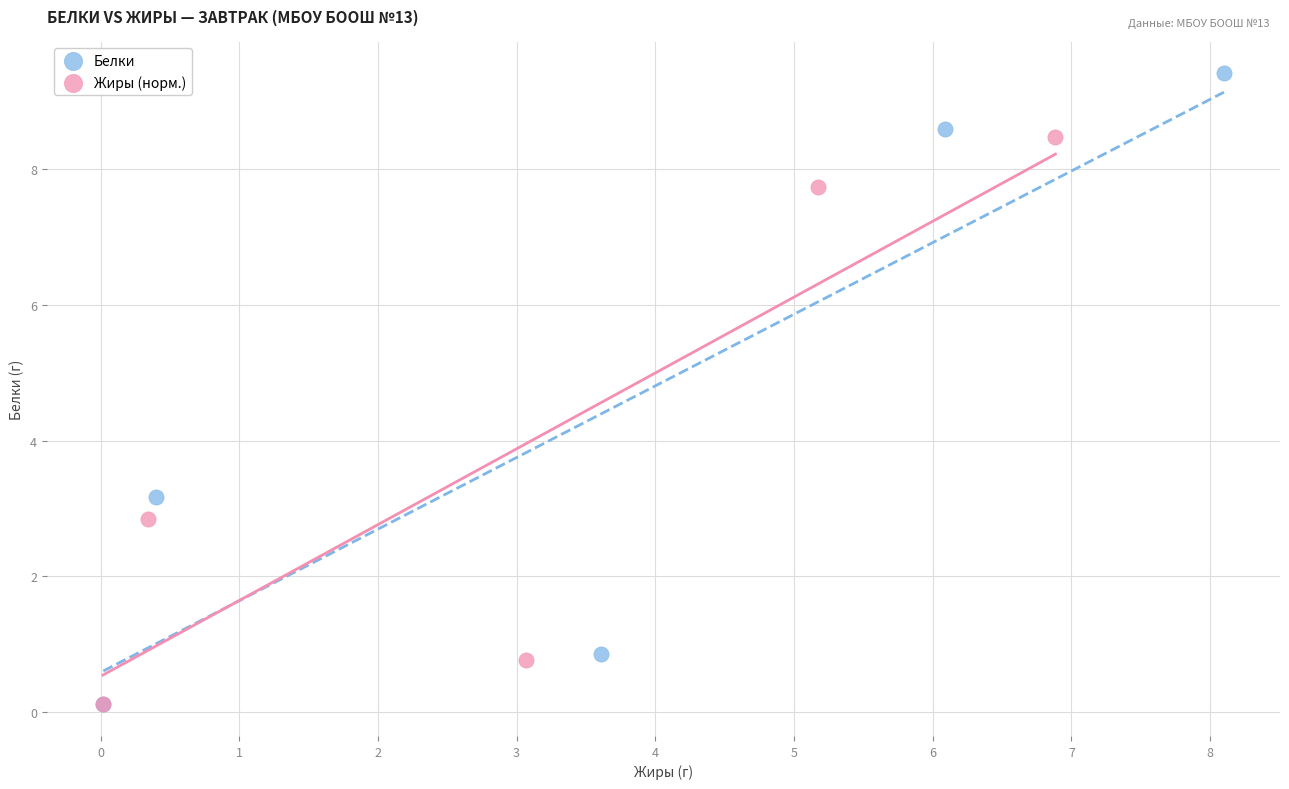

What are all the series names shown in the legend?

Белки, Жиры (норм.)